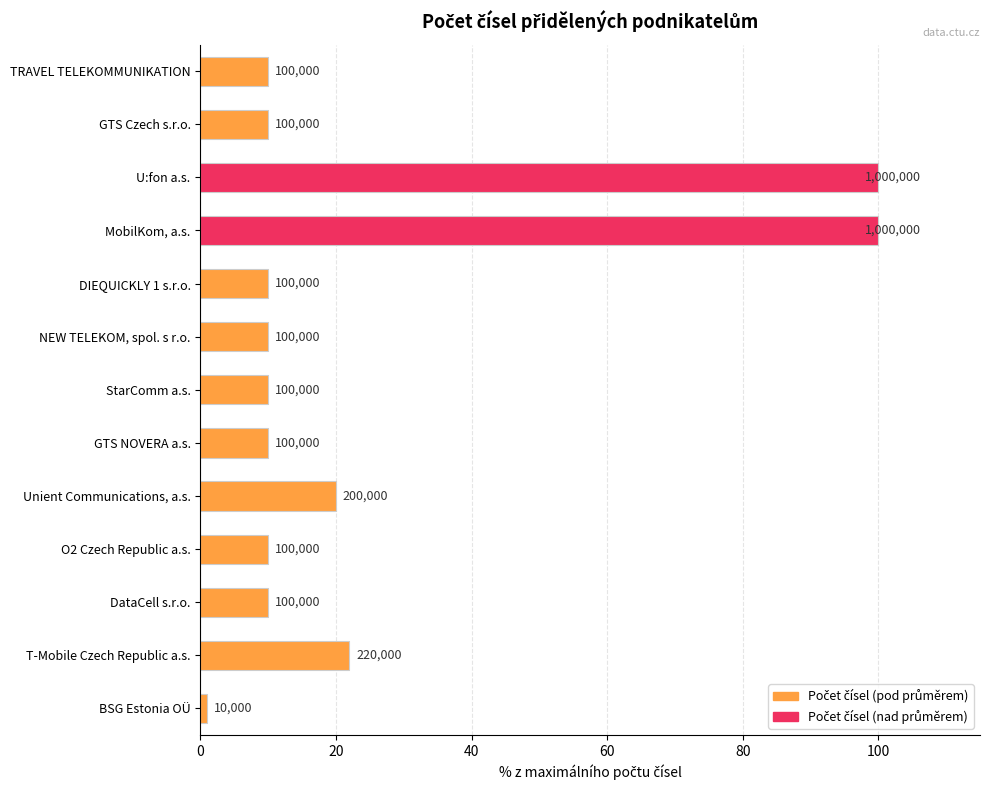

What is the sum of all values?

323